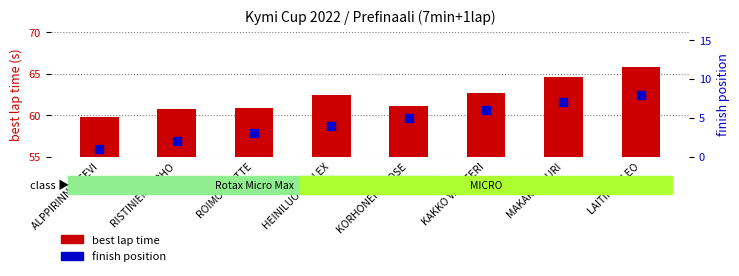

Is the value of best lap time at HEINILUOTO ALEX greater than the value of position at MAKARA LAURI?

Yes